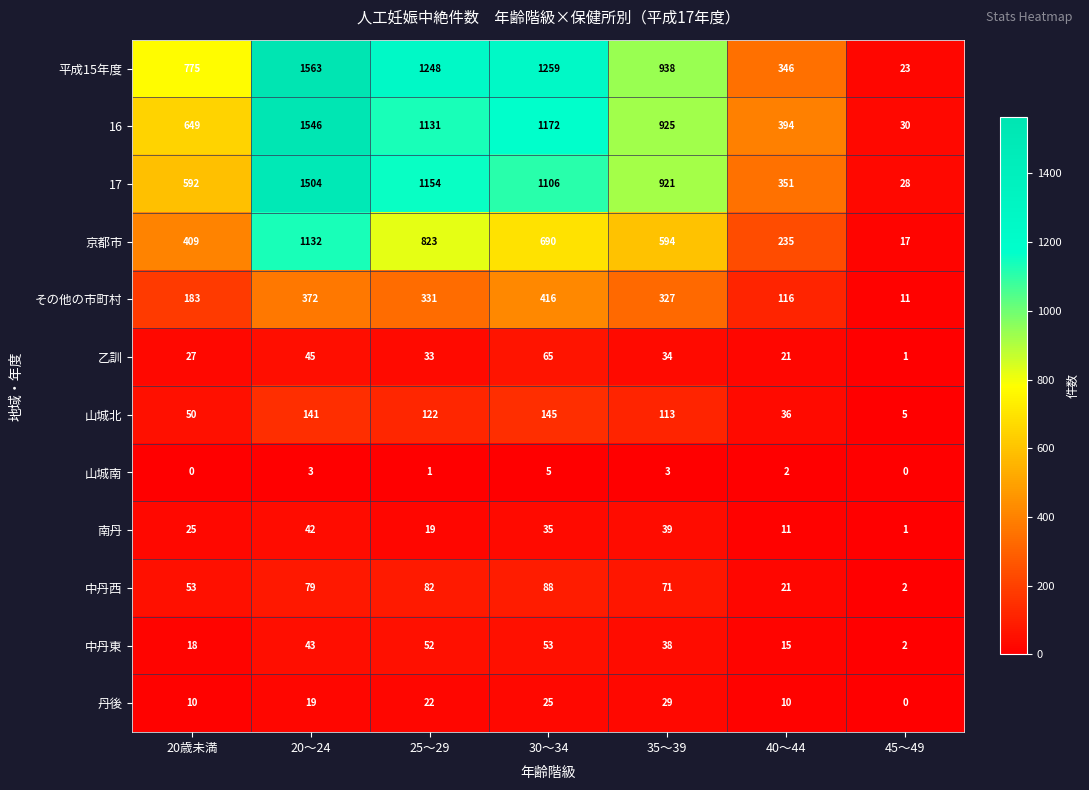

What is the difference between the second highest and second lowest values in the 京都市 series?

588